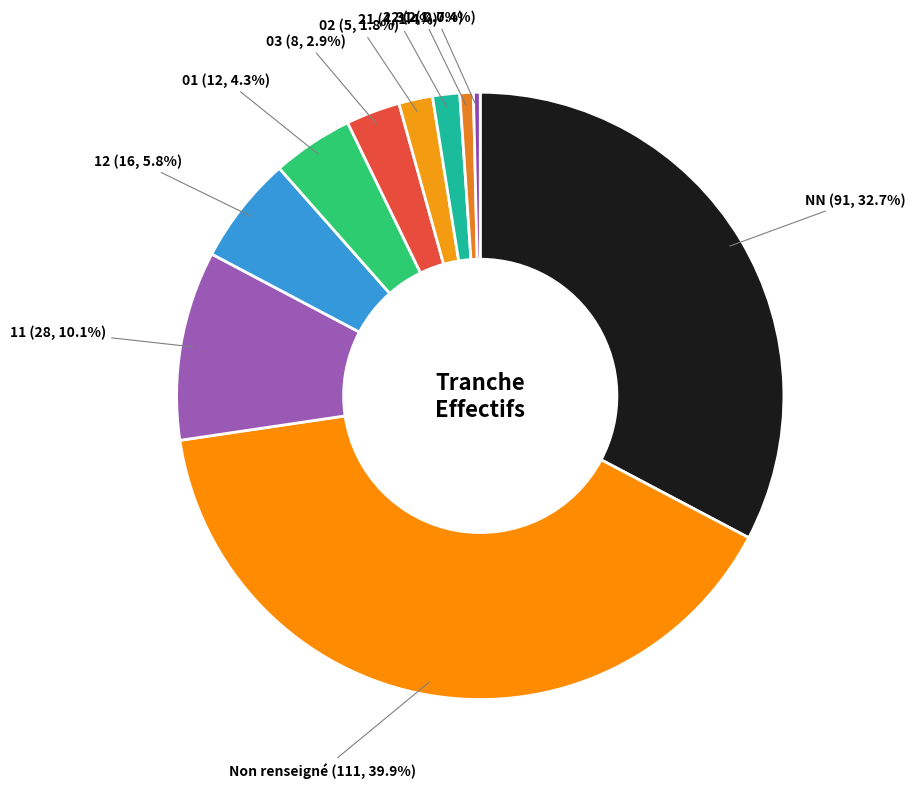

How many segments does this pie chart have?

10